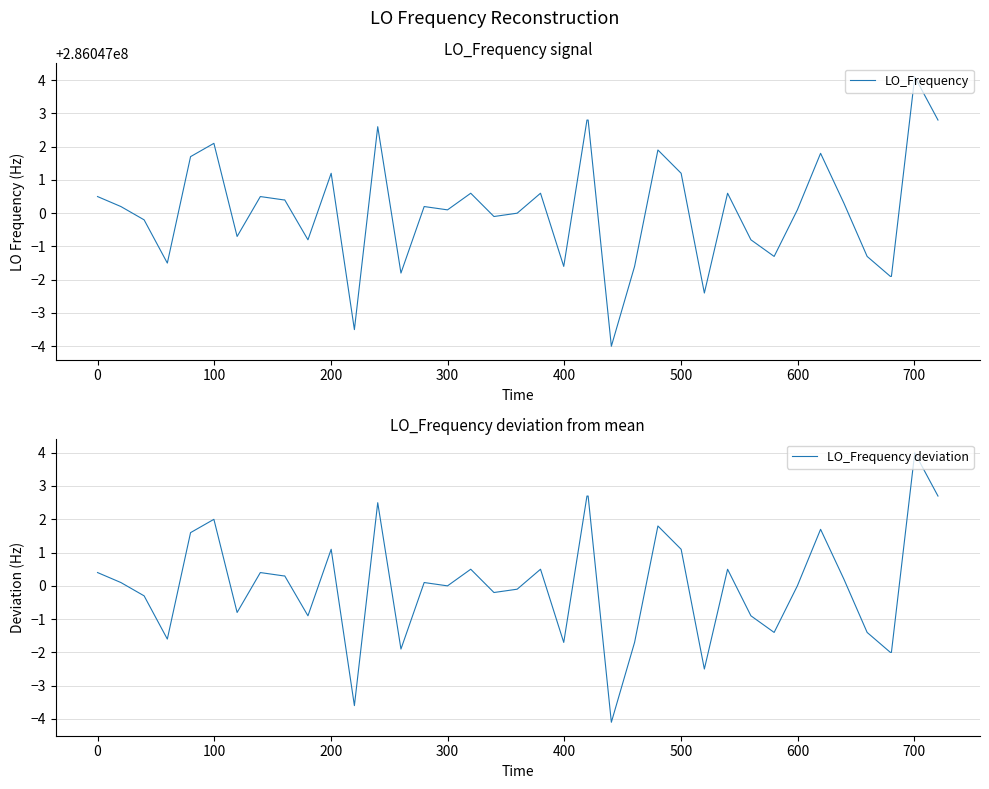

What are all the series names shown in the legend?

LO_Frequency, LO_Frequency deviation